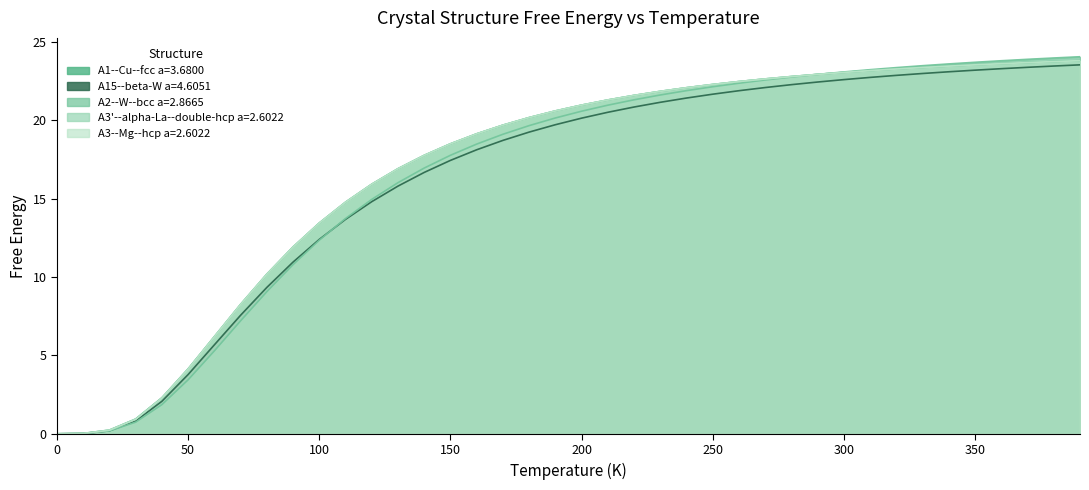

Is it true that A3'--alpha-La--double-hcp a=2.6022 equals 15.7 at 370?

False